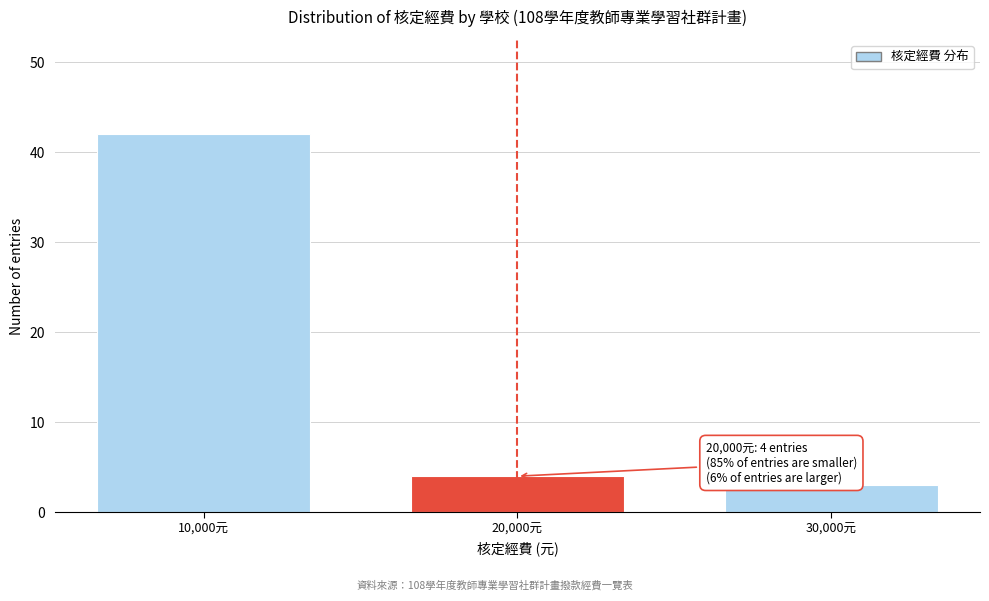

Reading left to right, extract all data points from this chart.

42	4	3